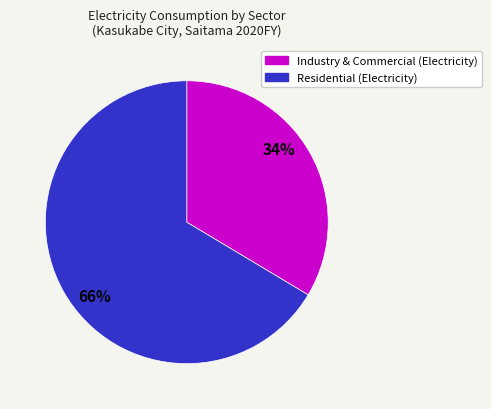

How many slices are in this pie chart?

2